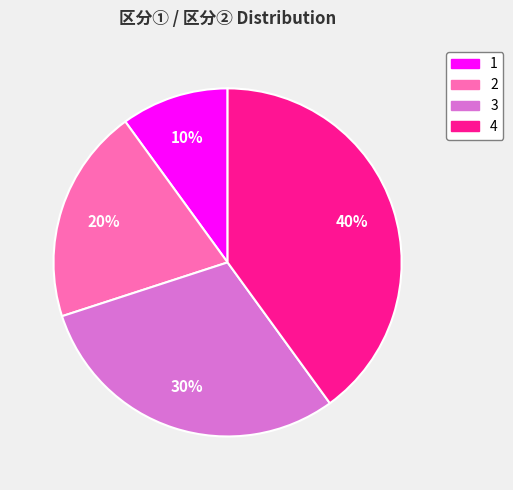

Which has a higher value, 2 or 4?

4